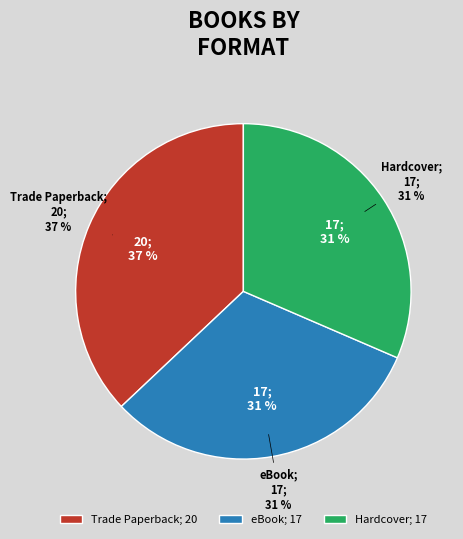

Count the number of slices in the pie.

3